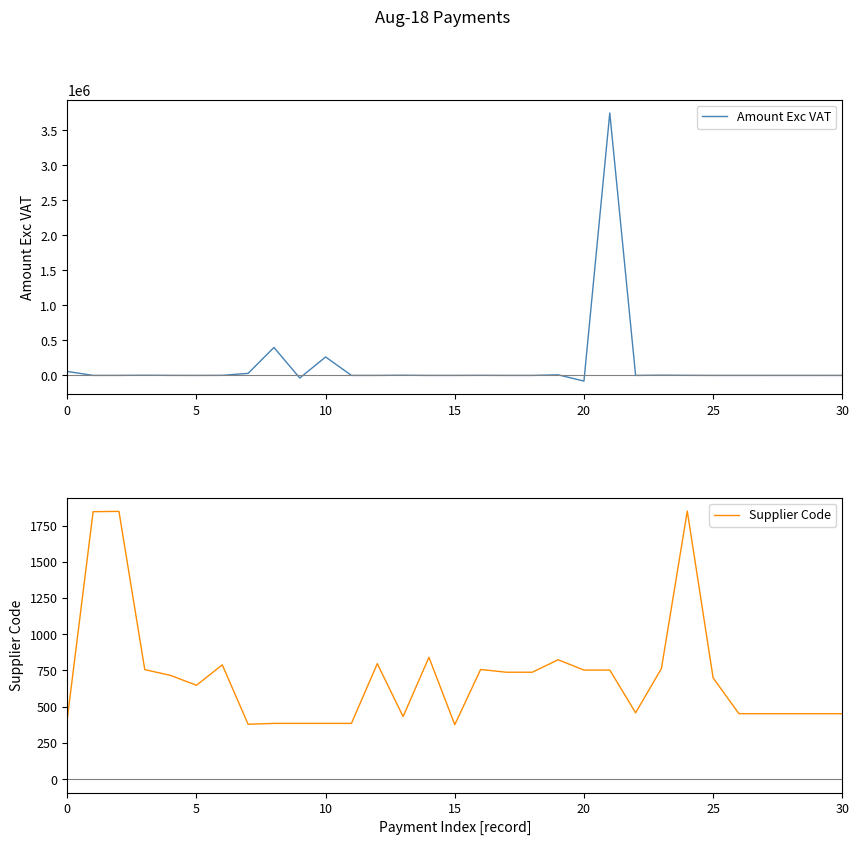

True or false: Supplier Code has a value of 862.1 at 5.

False